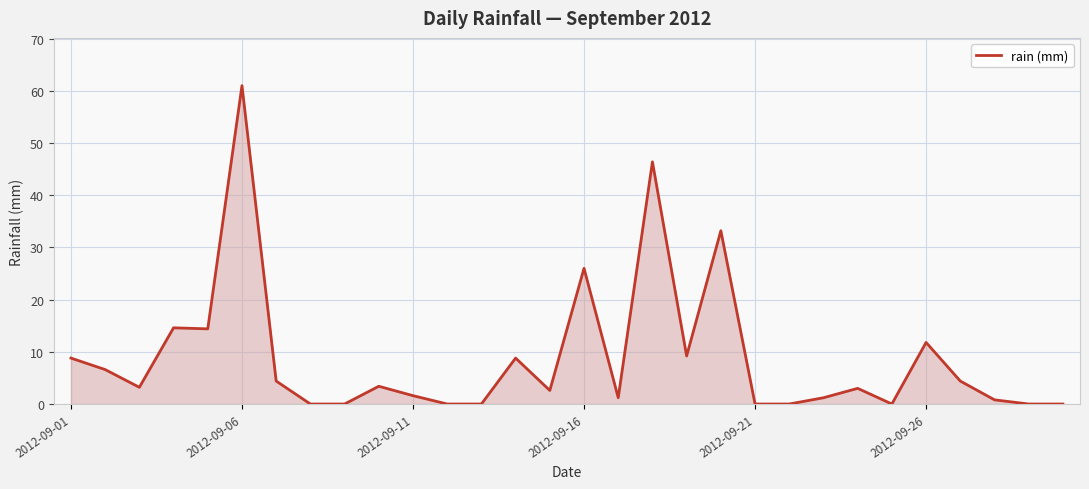

What is the maximum value shown in the chart?

61.0